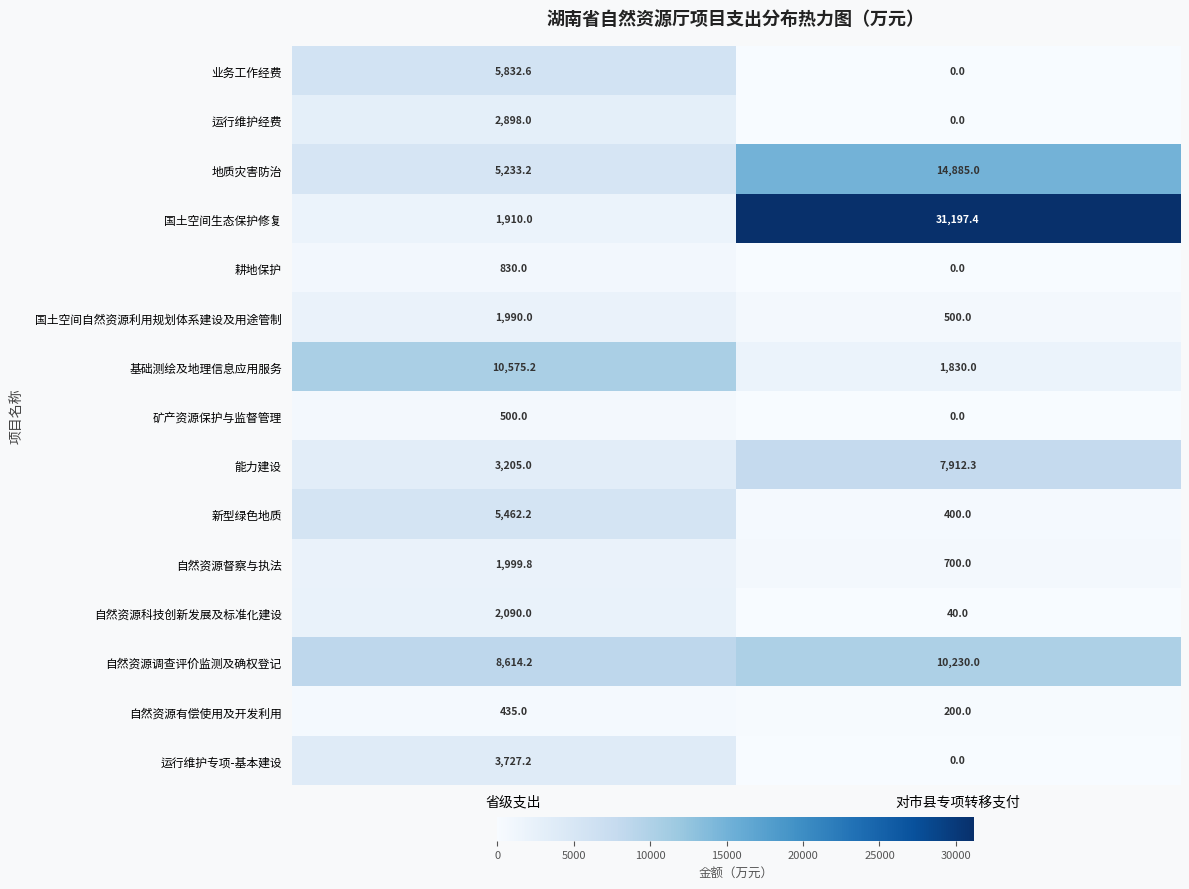

Between 省级支出 and 对市县专项转移支付, which series saw the biggest shift?

国土空间生态保护修复